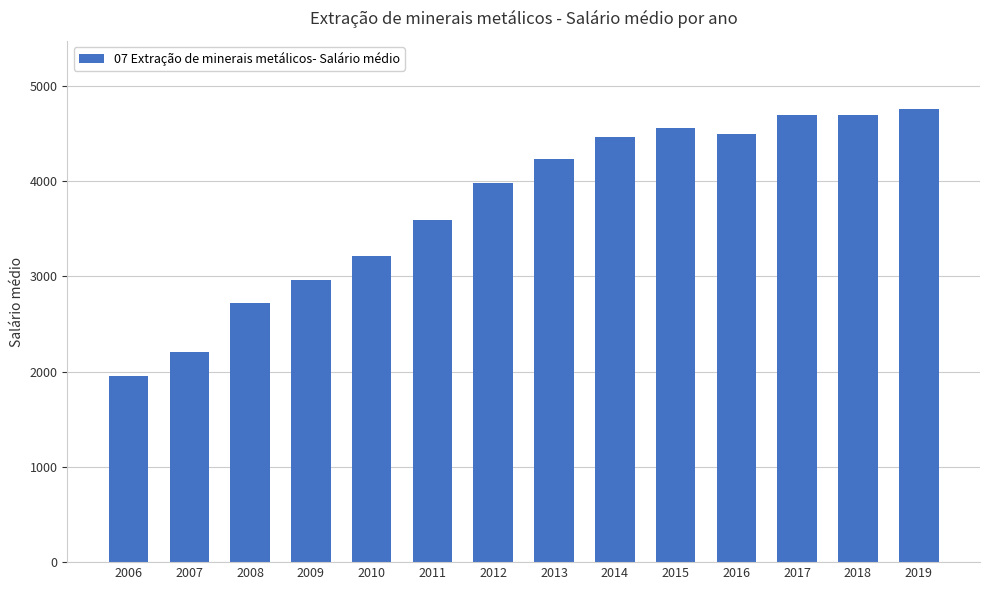

Does the chart contain stacked bars?

No